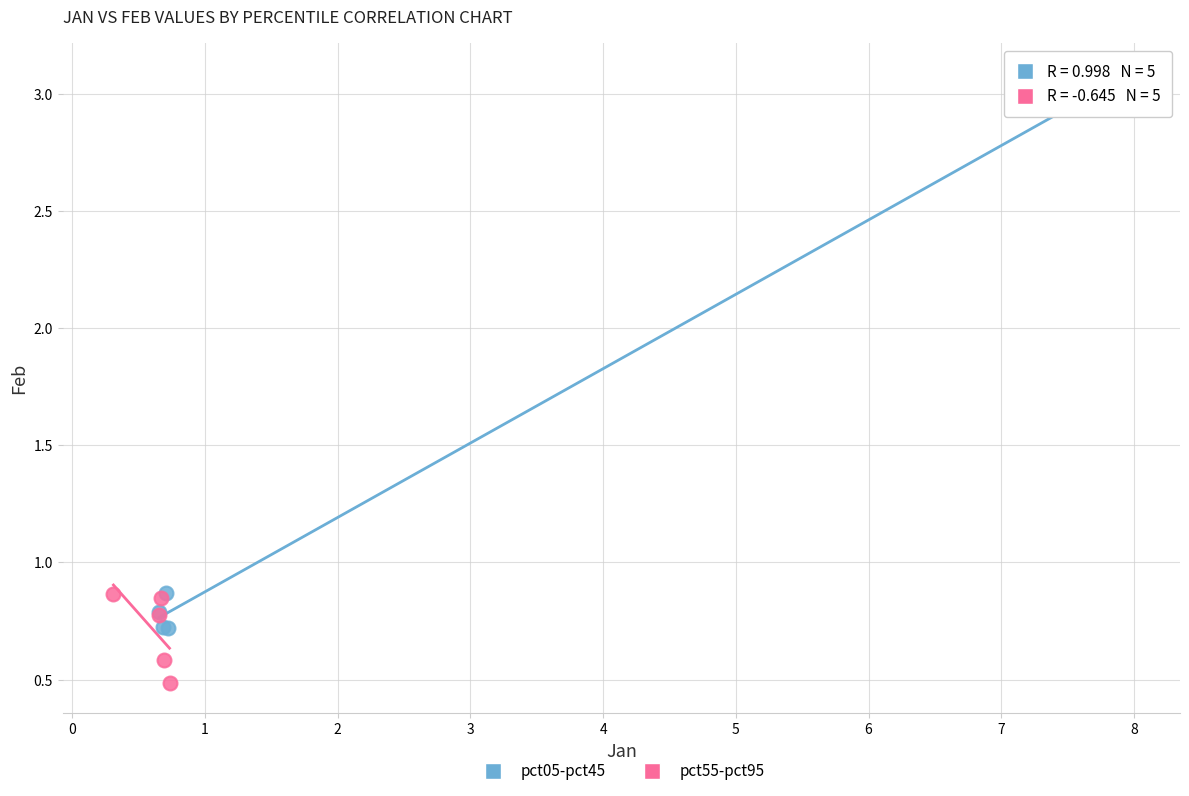

Which series reaches the minimum Y coordinate?

pct55-pct95